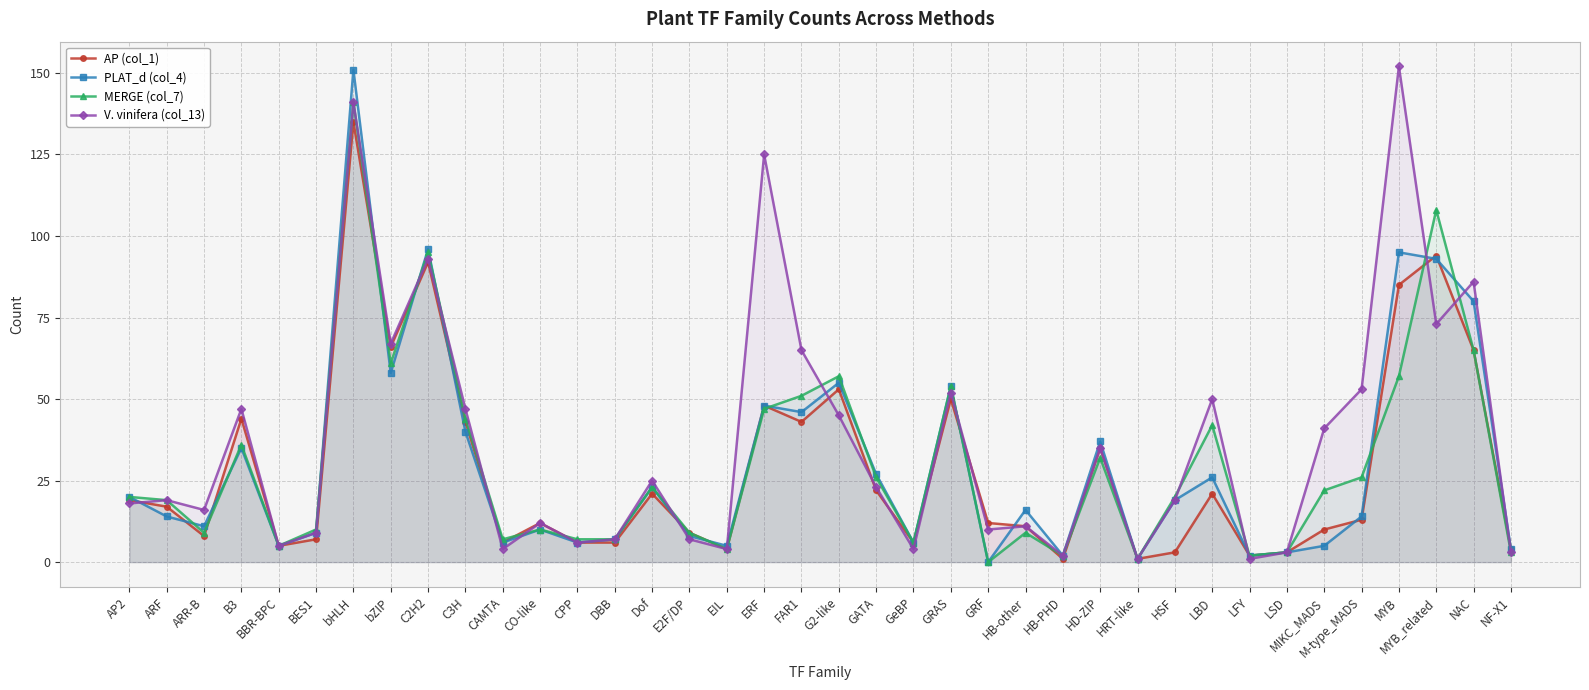

What is the label of the 15th point from the right?

GRF